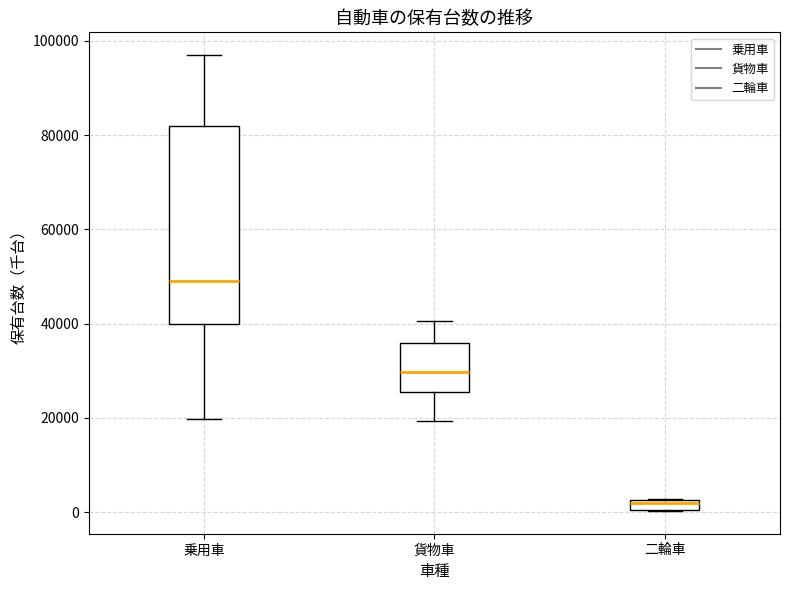

Which box has the lowest median line?

二輪車